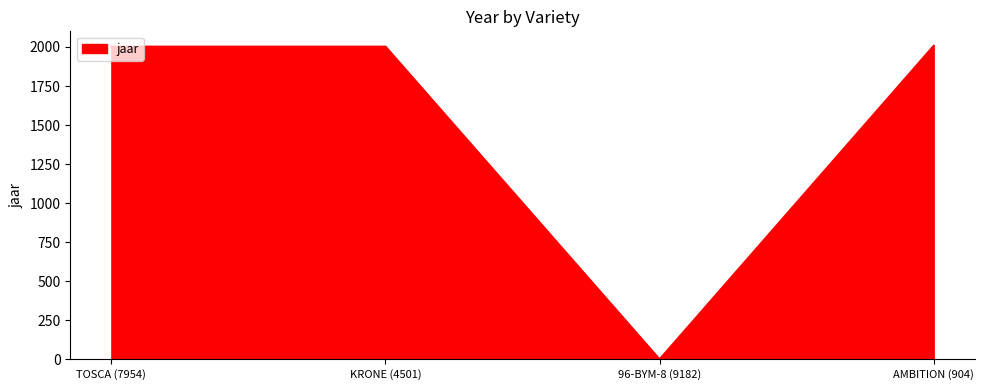

Is it true that the value at 96-BYM-8 (9182) is 633?

False